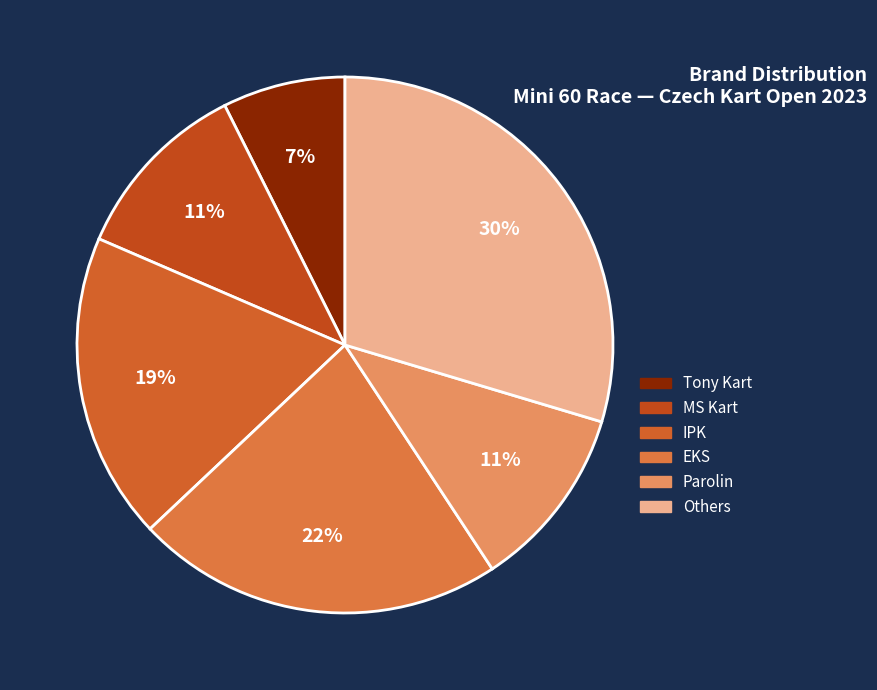

How many slices are in this pie chart?

6